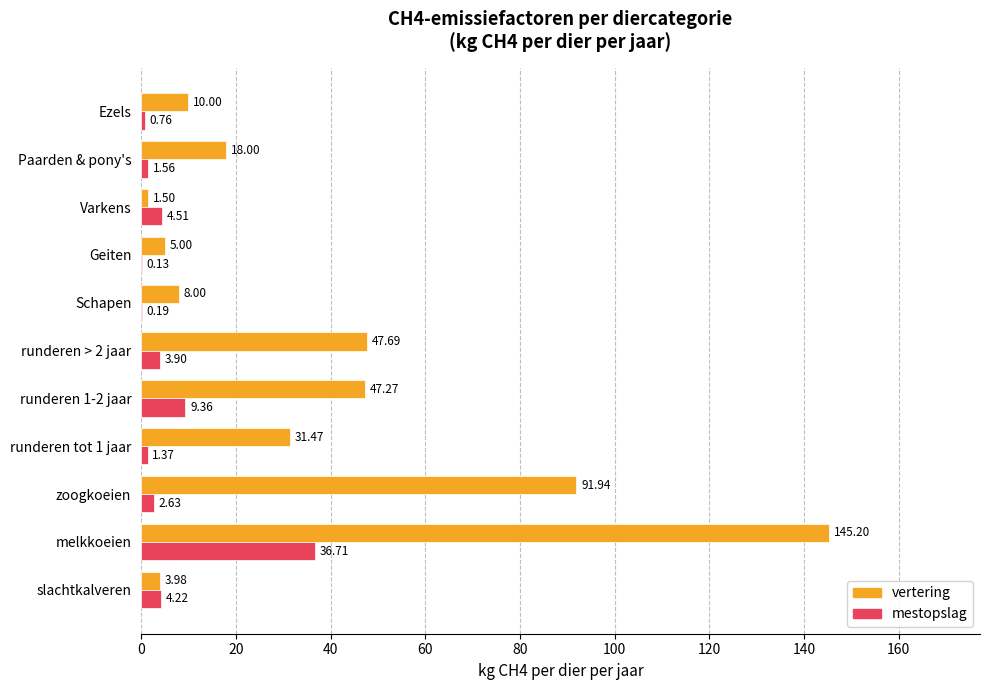

At which label does mestopslag reach its peak?

melkkoeien